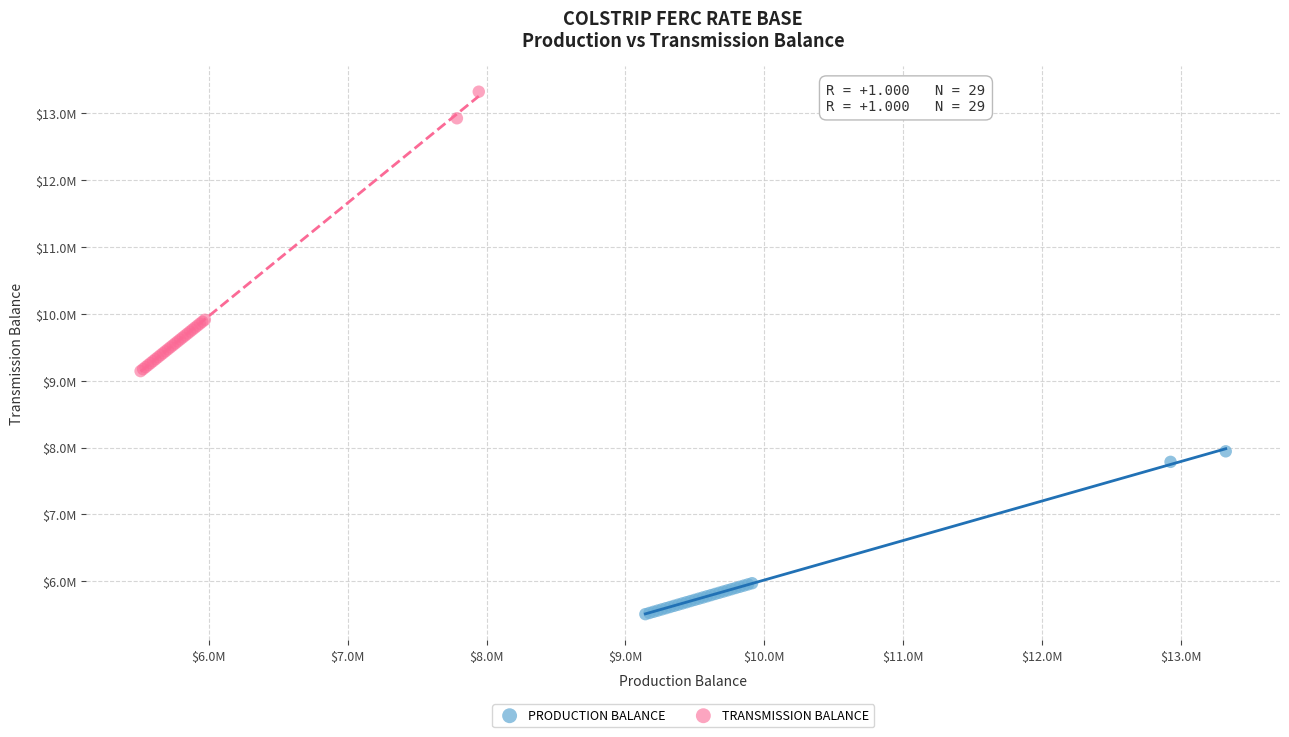

What are all the series names shown in the legend?

PRODUCTION BALANCE, TRANSMISSION BALANCE